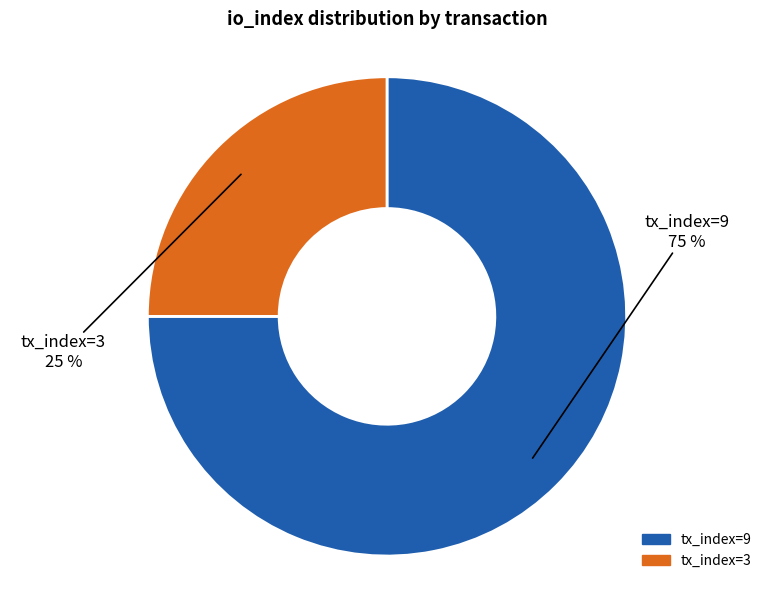

How many slices are in this pie chart?

2